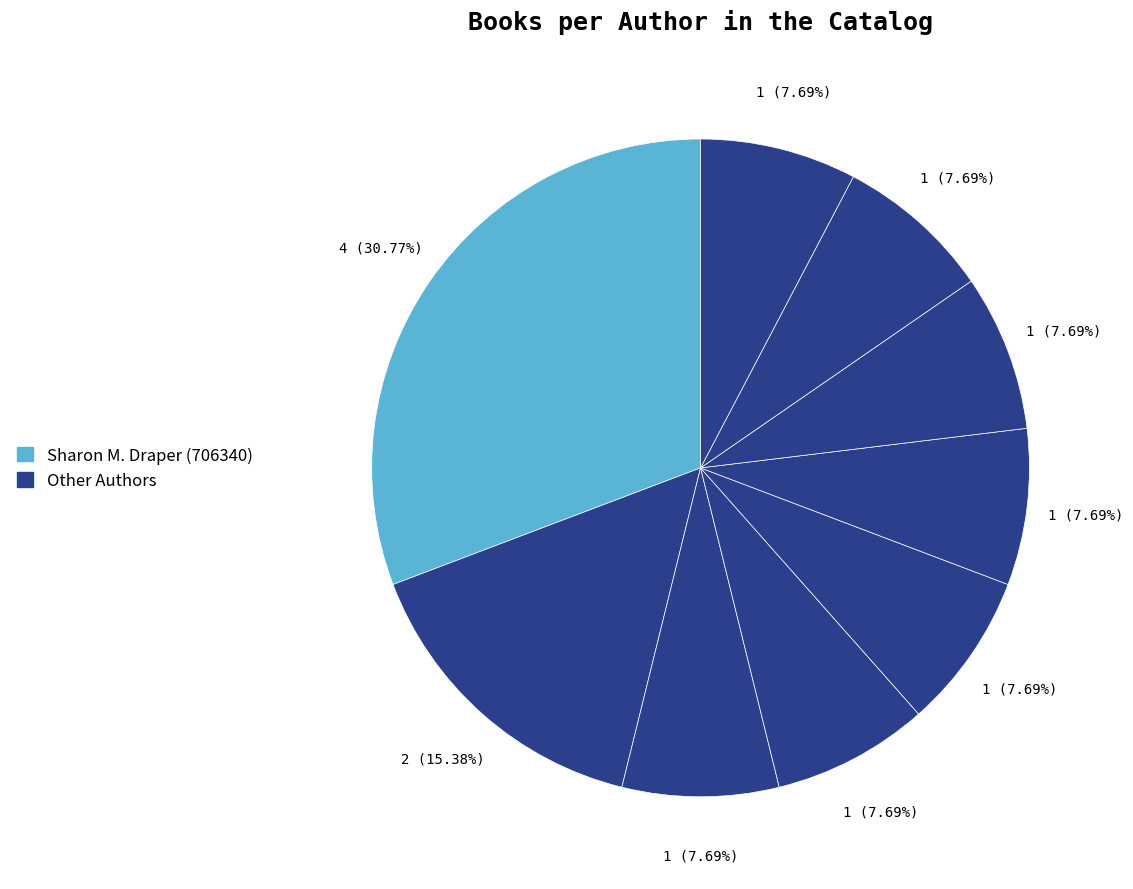

How many slices are in this pie chart?

9